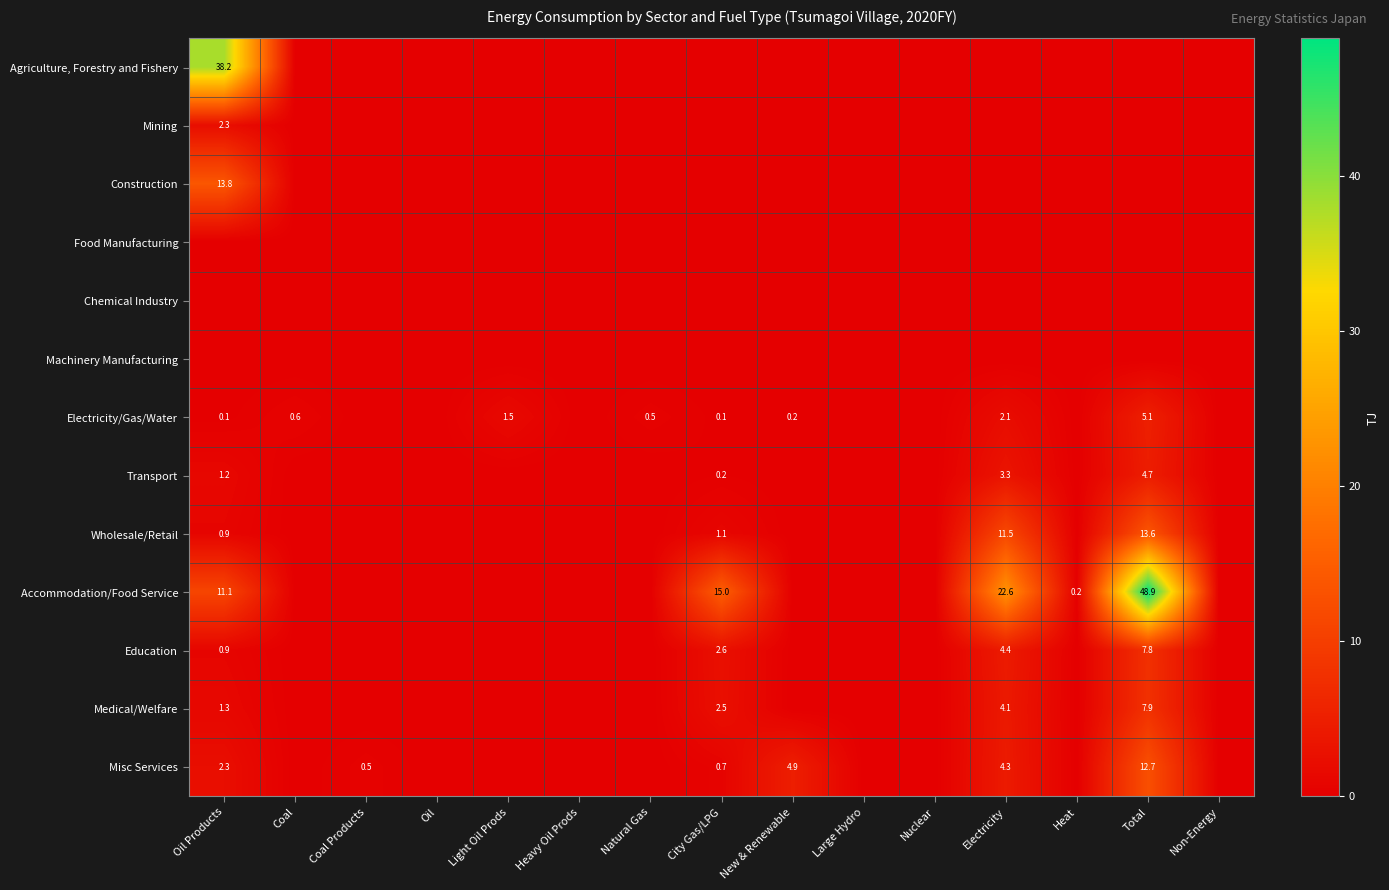

At which category is the sum across all series the highest?

Total